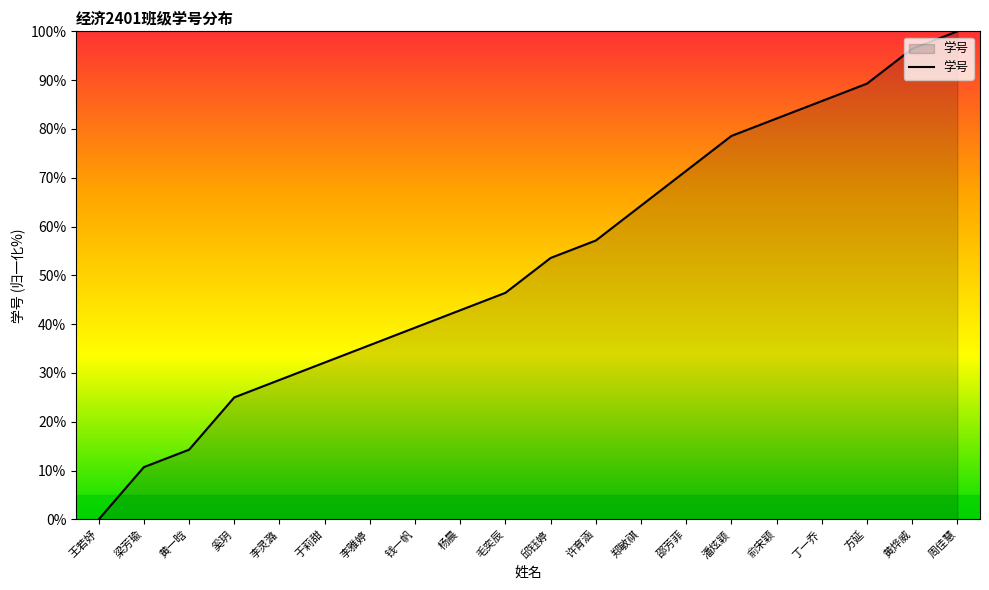

What position from the right is 潘炫颖?

6